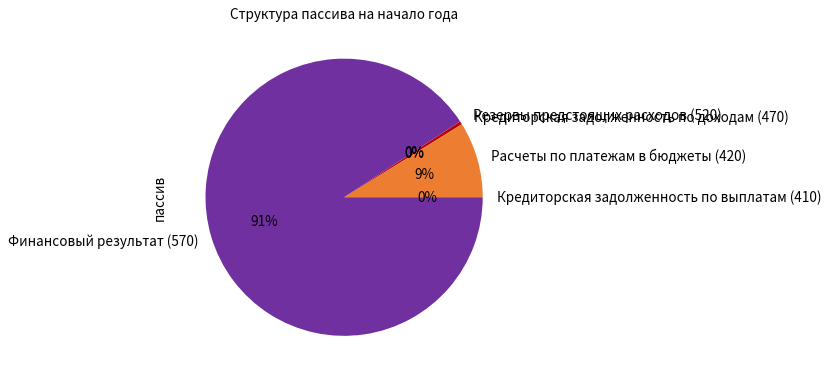

To the nearest percent, what percentage of the pie is Расчеты по платежам в бюджеты (420)?

9%